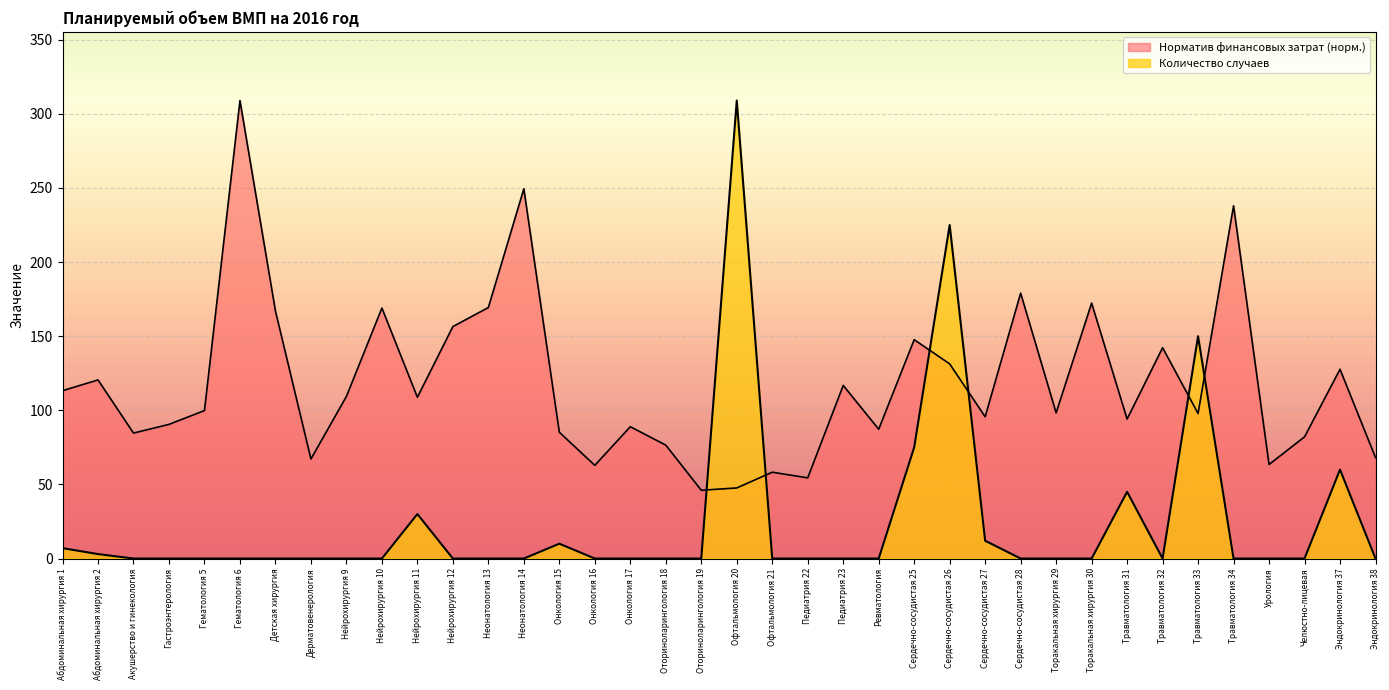

What is the value of the Норматив финансовых затрат point at the 34th from the left?

238.0